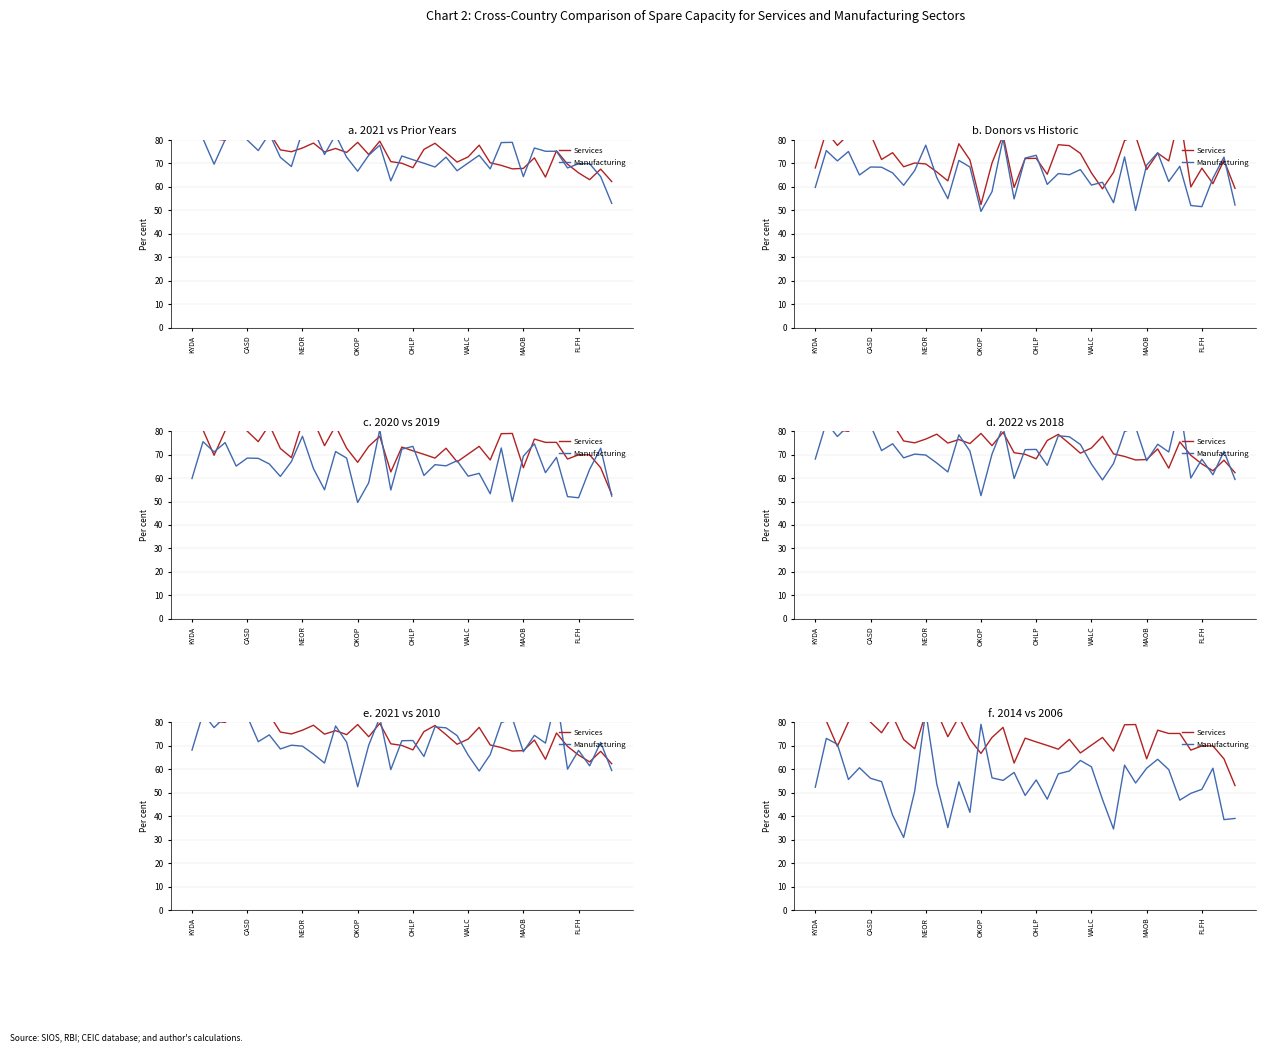

What is the value of the Manufacturing point at the 22nd from the left?

47.2